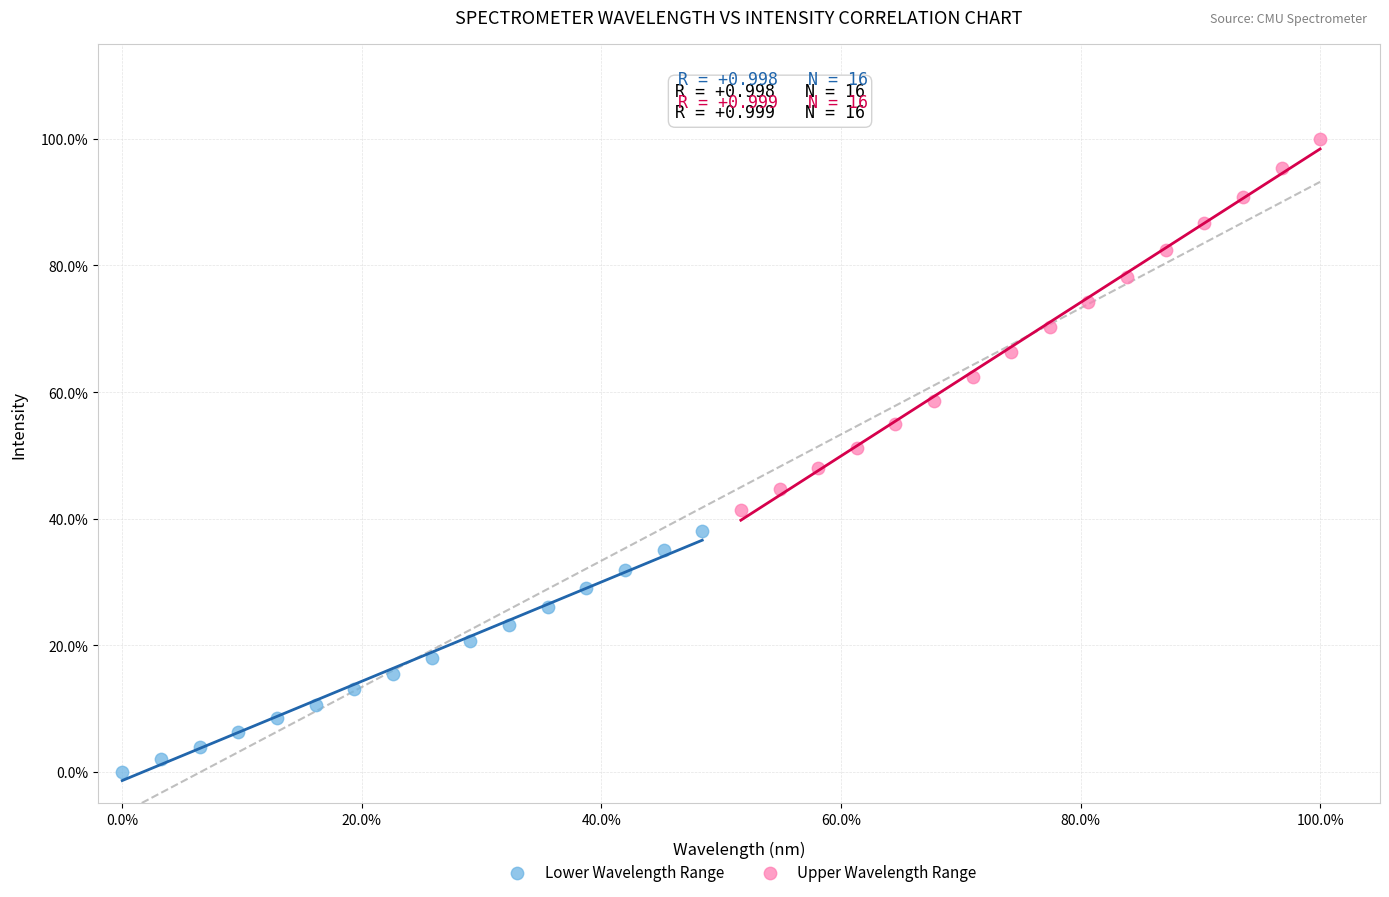

Which series reaches the maximum Y coordinate?

Upper Wavelength Range